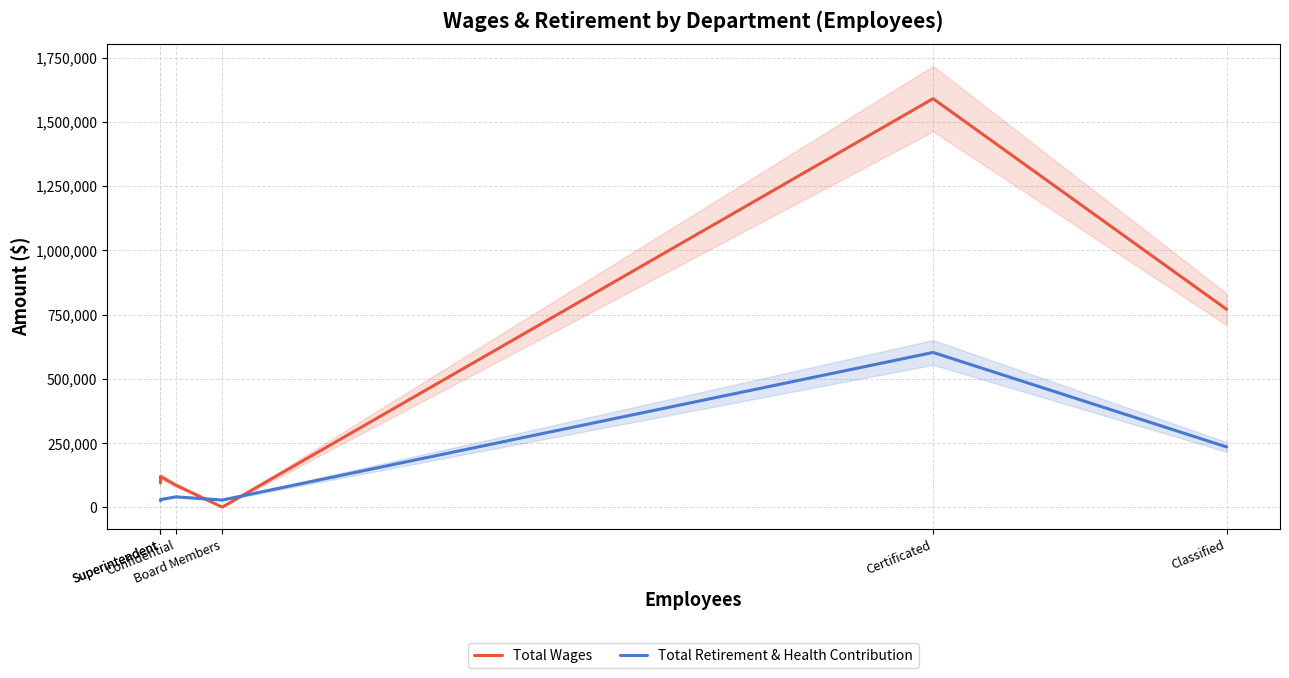

Reading left to right, transcribe all the data shown in this chart.

Total Wages: 95172	120281	86379	1080	1590040	770350
Total Retirement & Health Contribution: 25629	30358	41038	28560	602694	234988